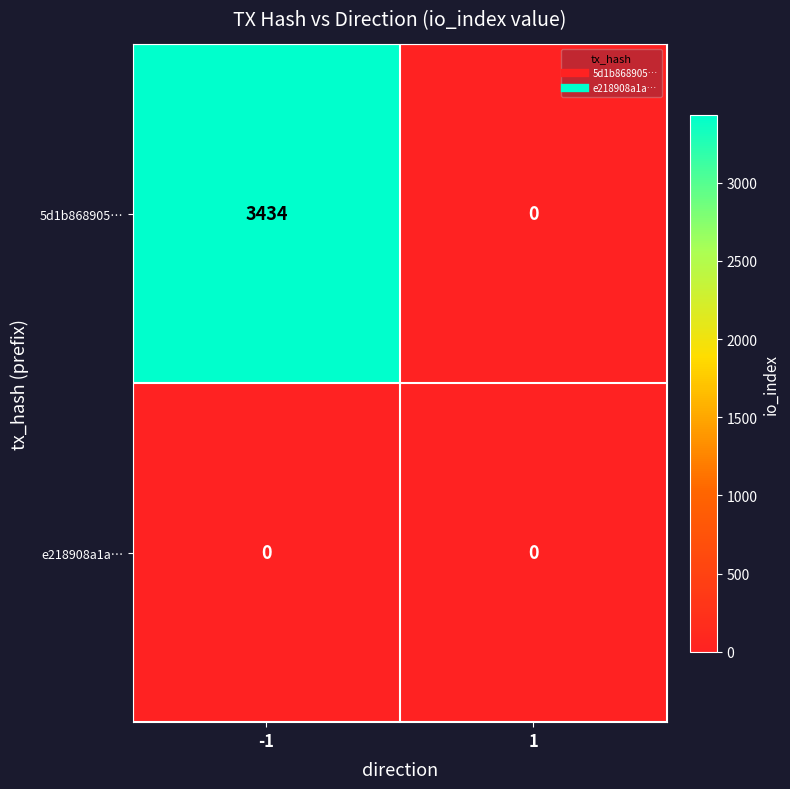

At which category is the sum across all series the highest?

-1